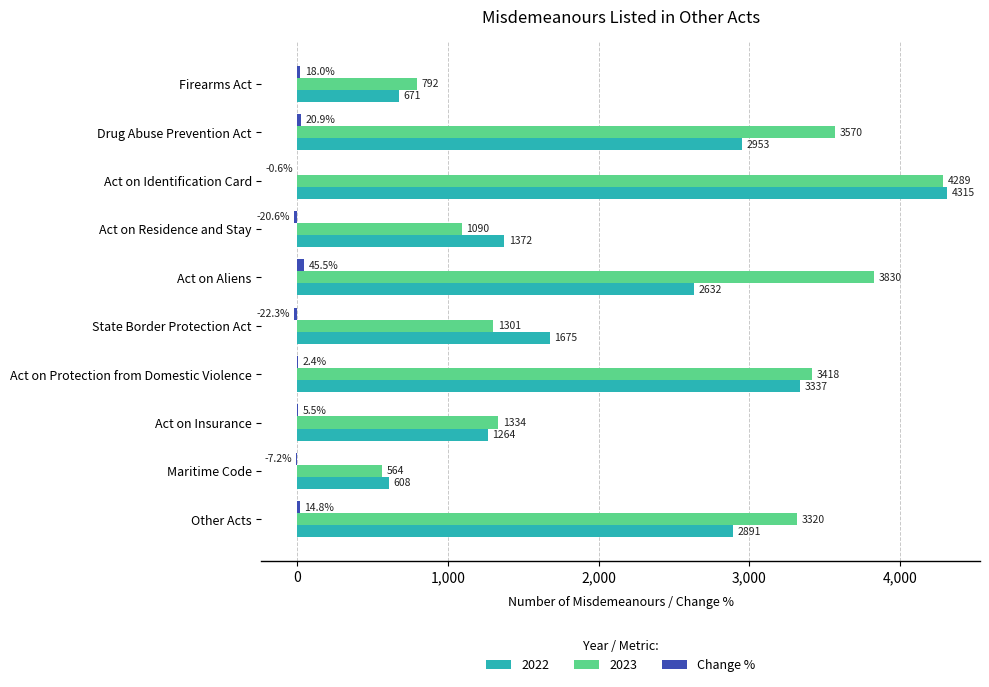

Between Act on Residence and Stay and Act on Protection from Domestic Violence, which series saw the biggest shift?

2023